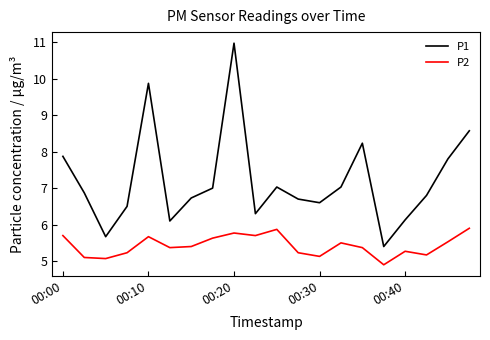

In P2, how many points are higher than both neighbors (excluding endpoints)?

5